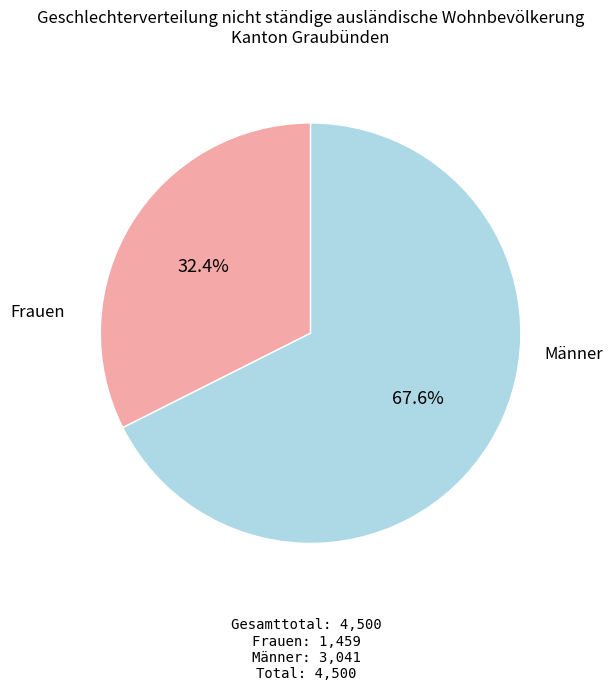

Is there a majority slice in this chart?

Yes